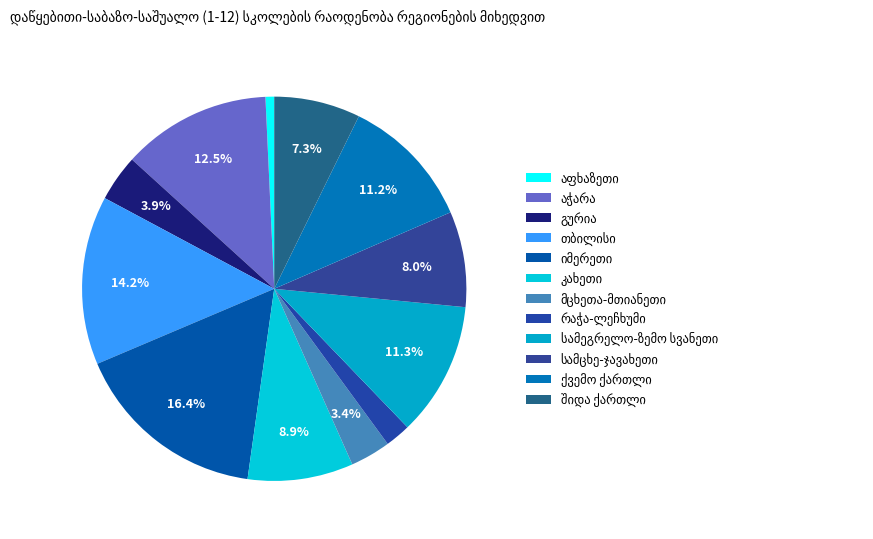

How many slices are in this pie chart?

12